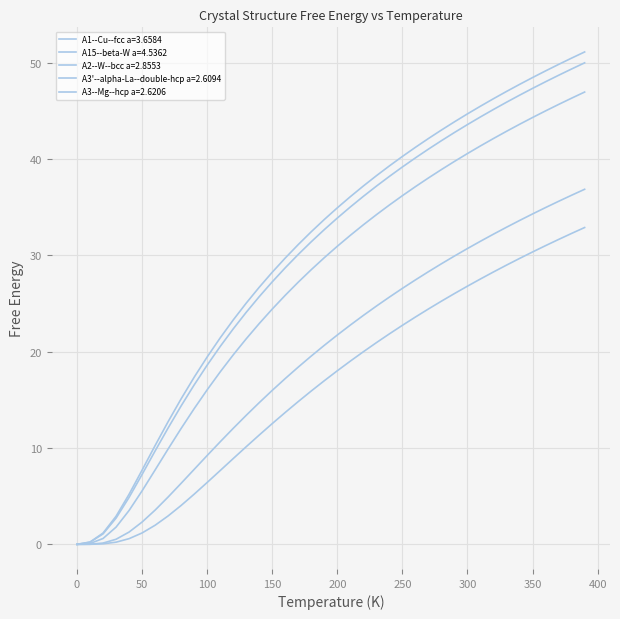

What is the difference between the maximum and minimum values in the A3'--alpha-La--double-hcp a=2.6094 series?

50.0